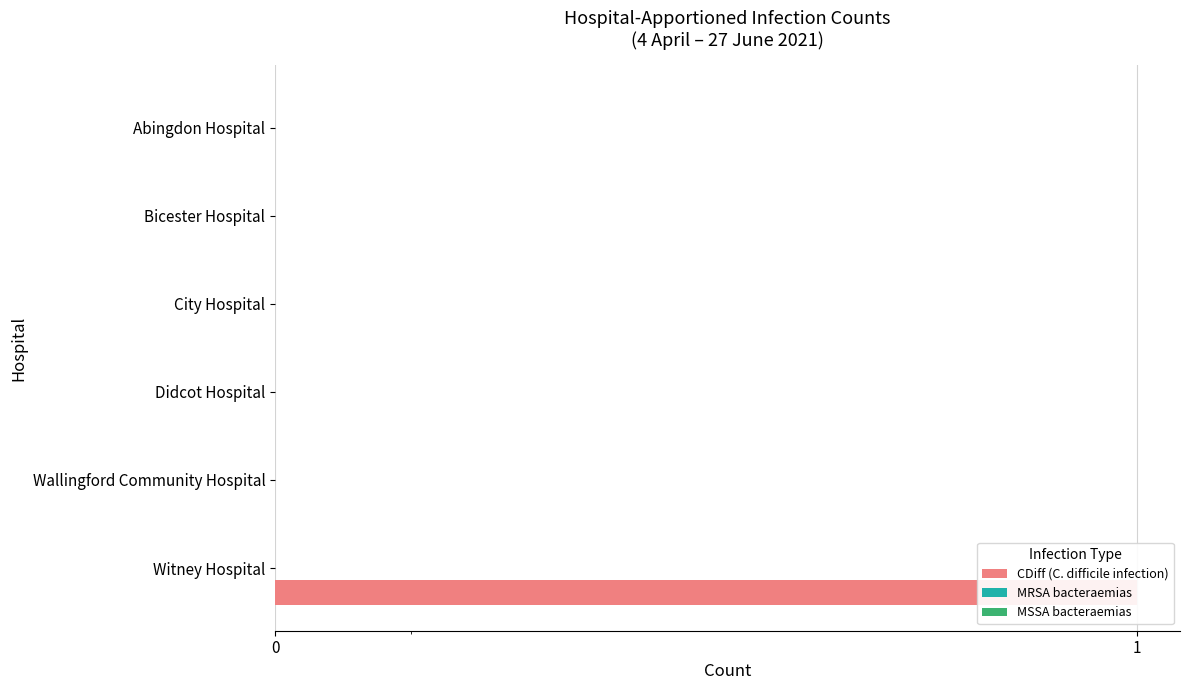

Is it true that CDiff (C. difficile infection) equals 0.4 at Wallingford Community Hospital?

False